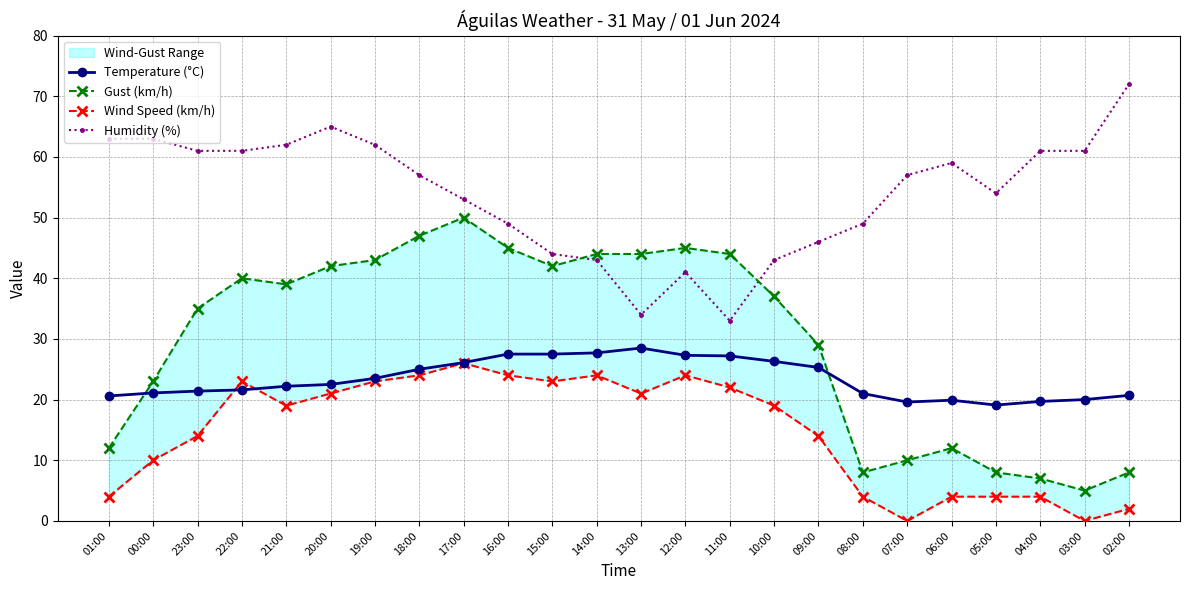

Read the Wind Speed (km/h) value at 10:00.

19.0